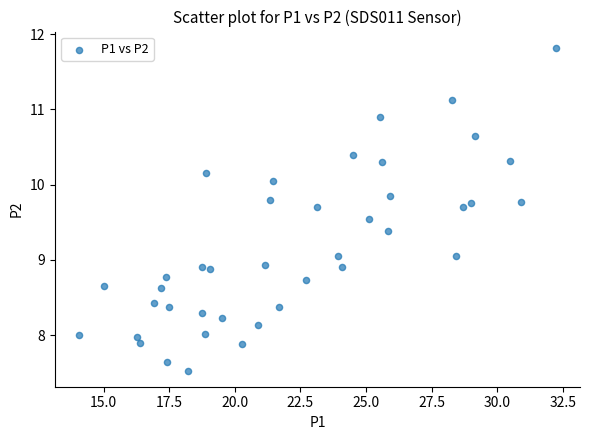

What is the range of Y values (max minus min)?

4.3